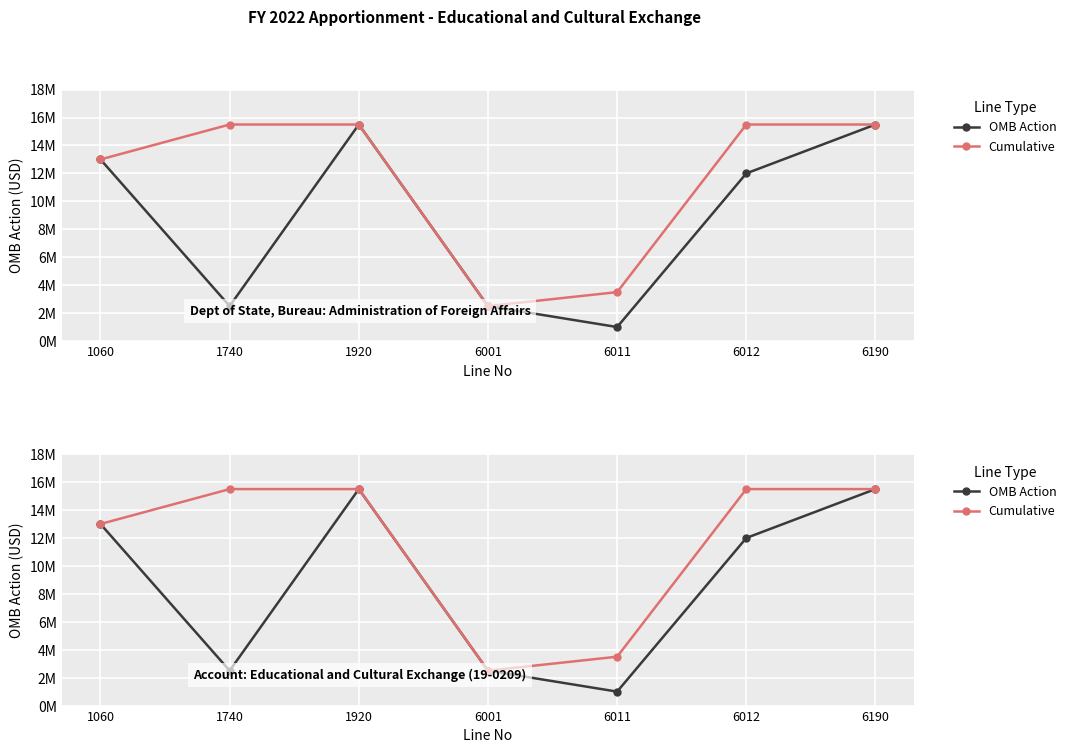

How many lines are shown in the chart?

2